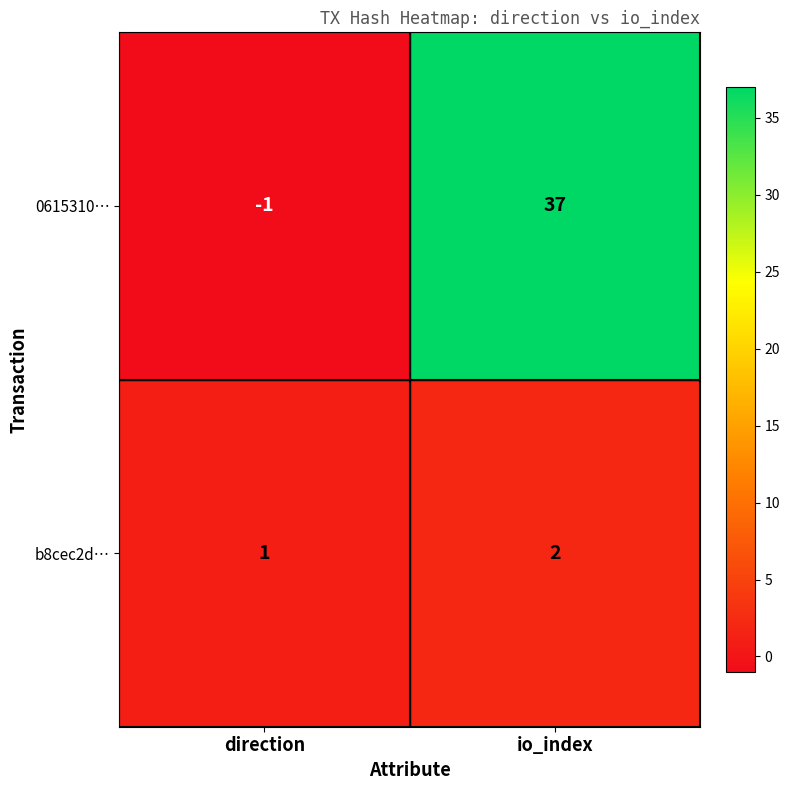

Reading left to right, transcribe all the data shown in this chart.

0615310…: -1	37
b8cec2d…: 1	2